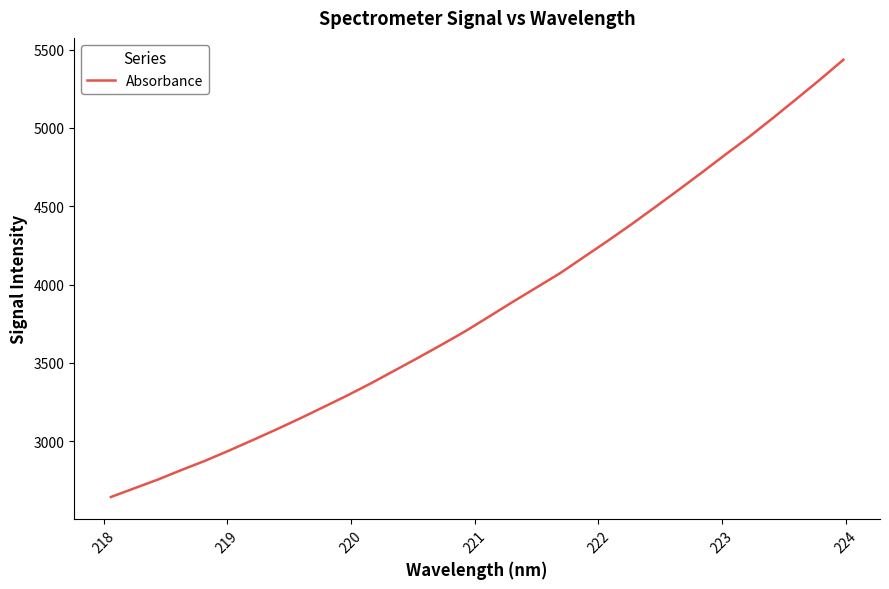

What is the smallest value displayed?

2644.3